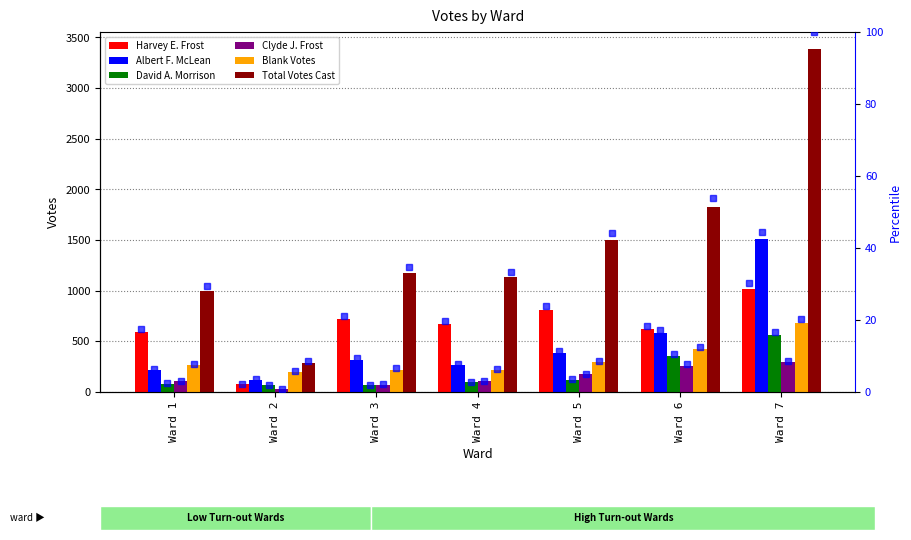

Which series changed the most between 2 and 4?

Total Votes Cast